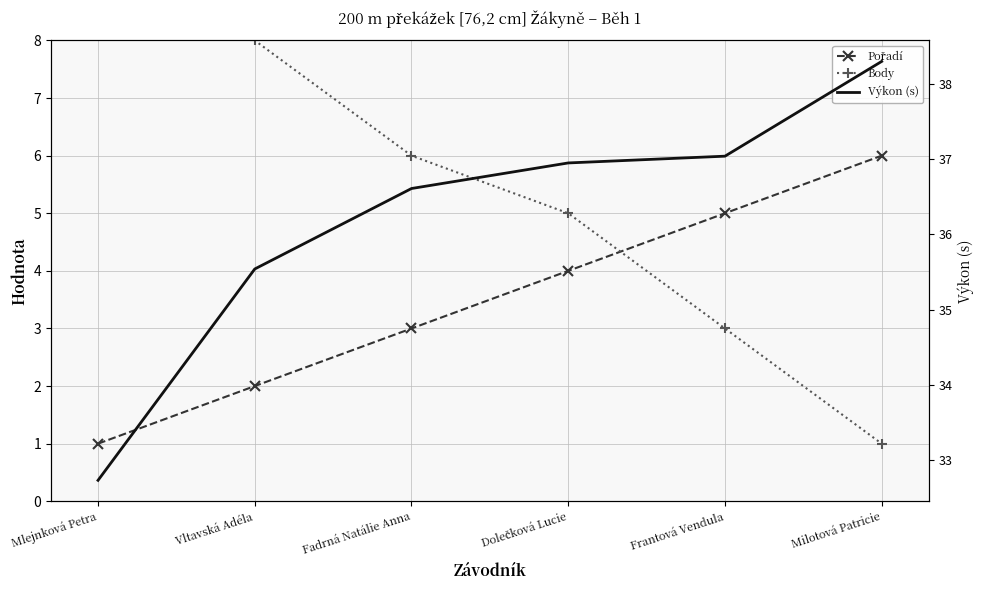

At which category does the chart reach its peak across all series?

Milotová Patricie